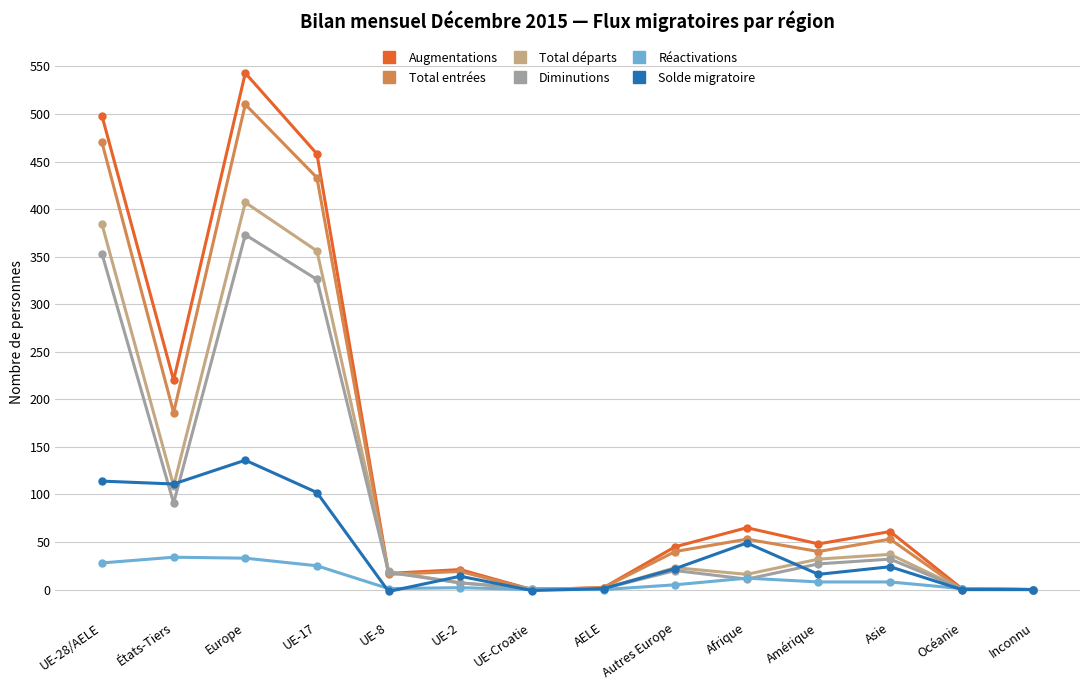

How many data points in Diminutions are less than 20?

7